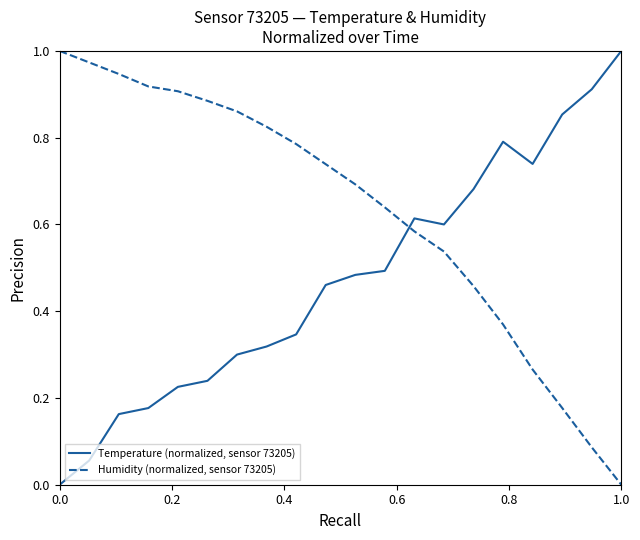

Rank the series by their average value, from lowest to highest.

Temperature (normalized, sensor 73205), Humidity (normalized, sensor 73205)